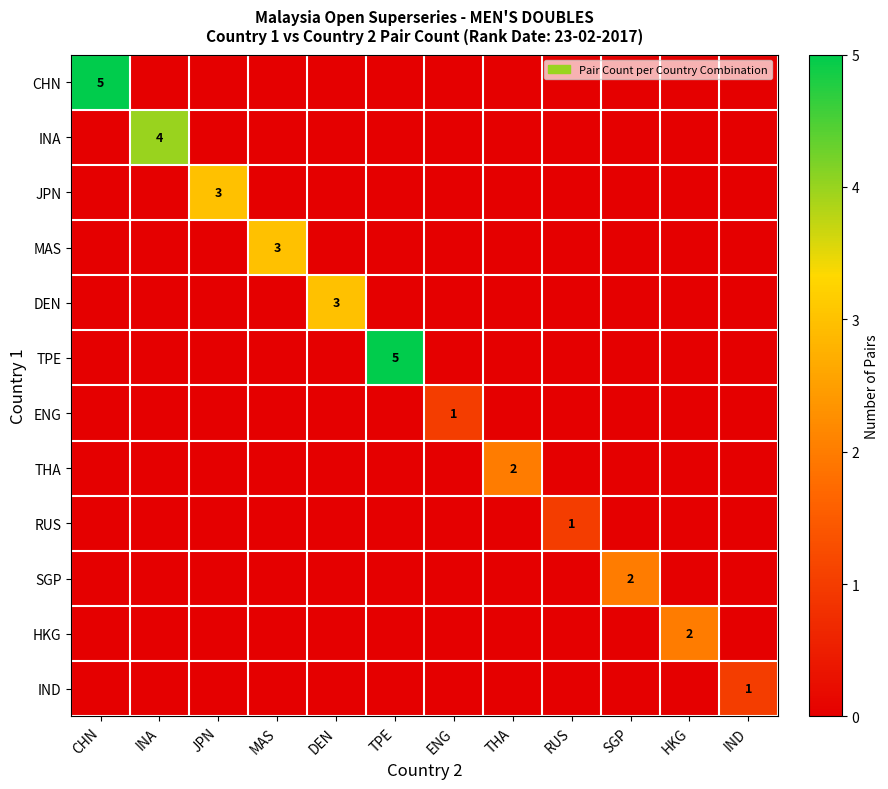

What is the highest value of the RUS series?

1